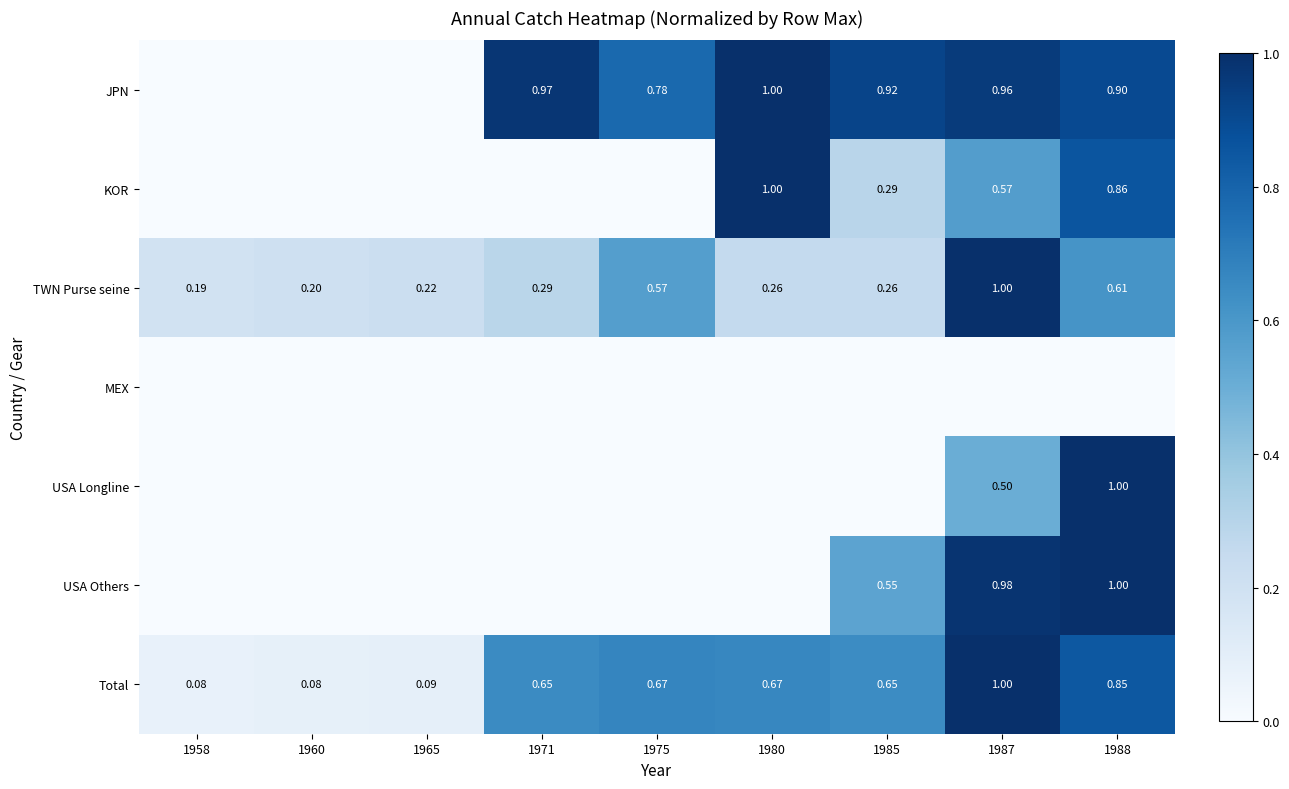

Count the number of categories in the chart.

9